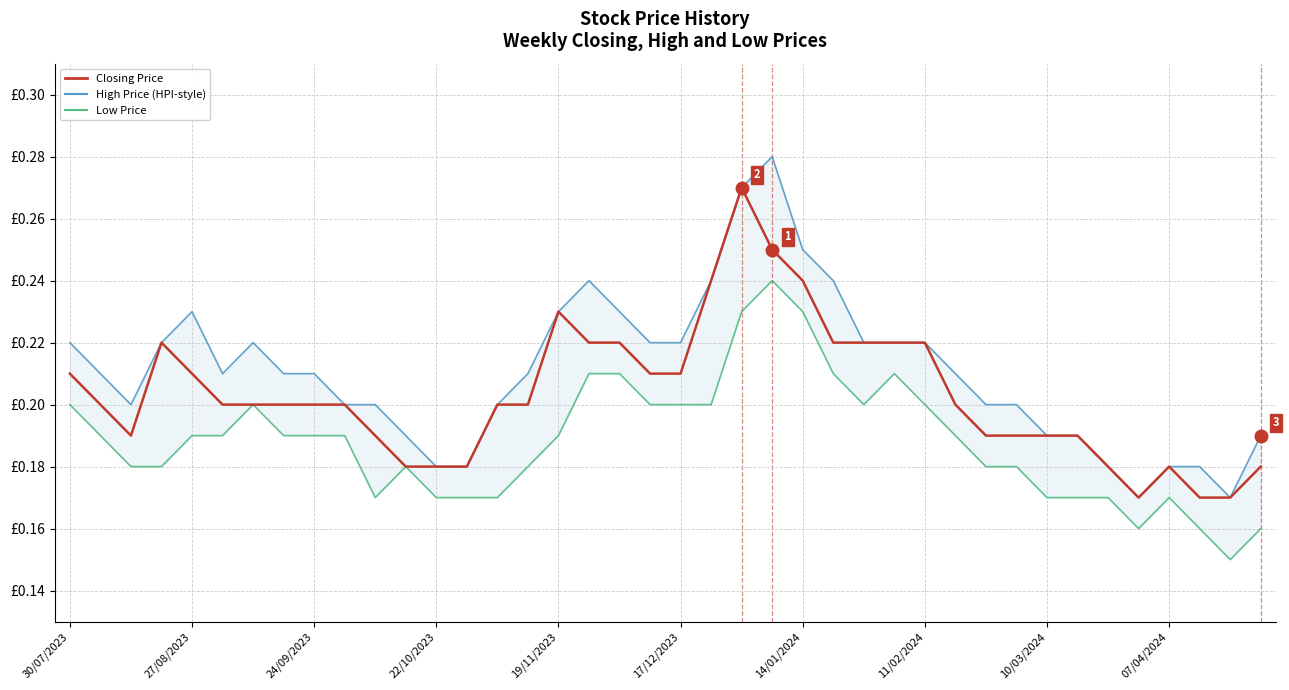

True or false: High Price and Closing Price intersect in this chart.

False